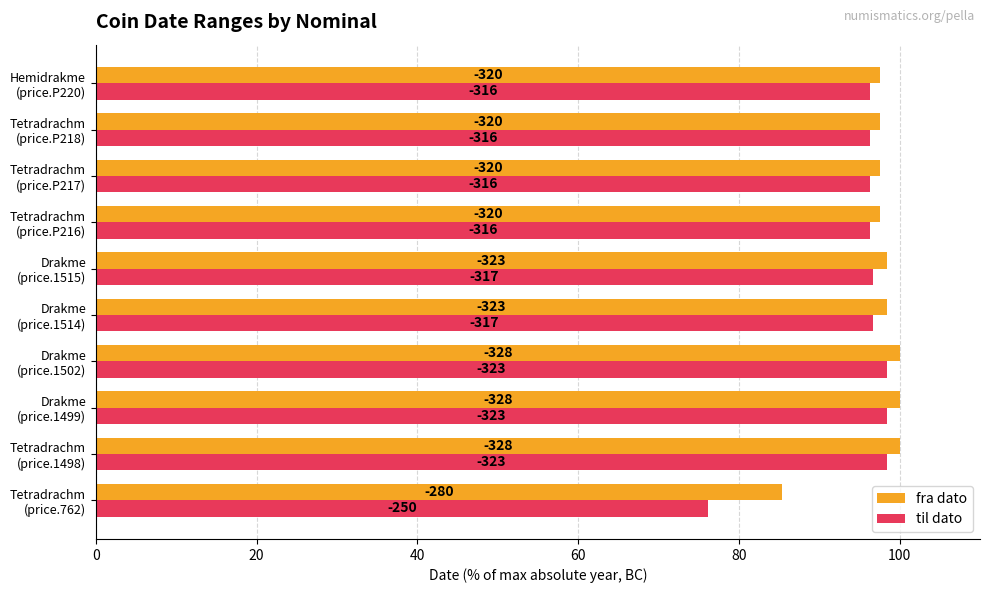

What are all the series names shown in the legend?

fra dato, til dato